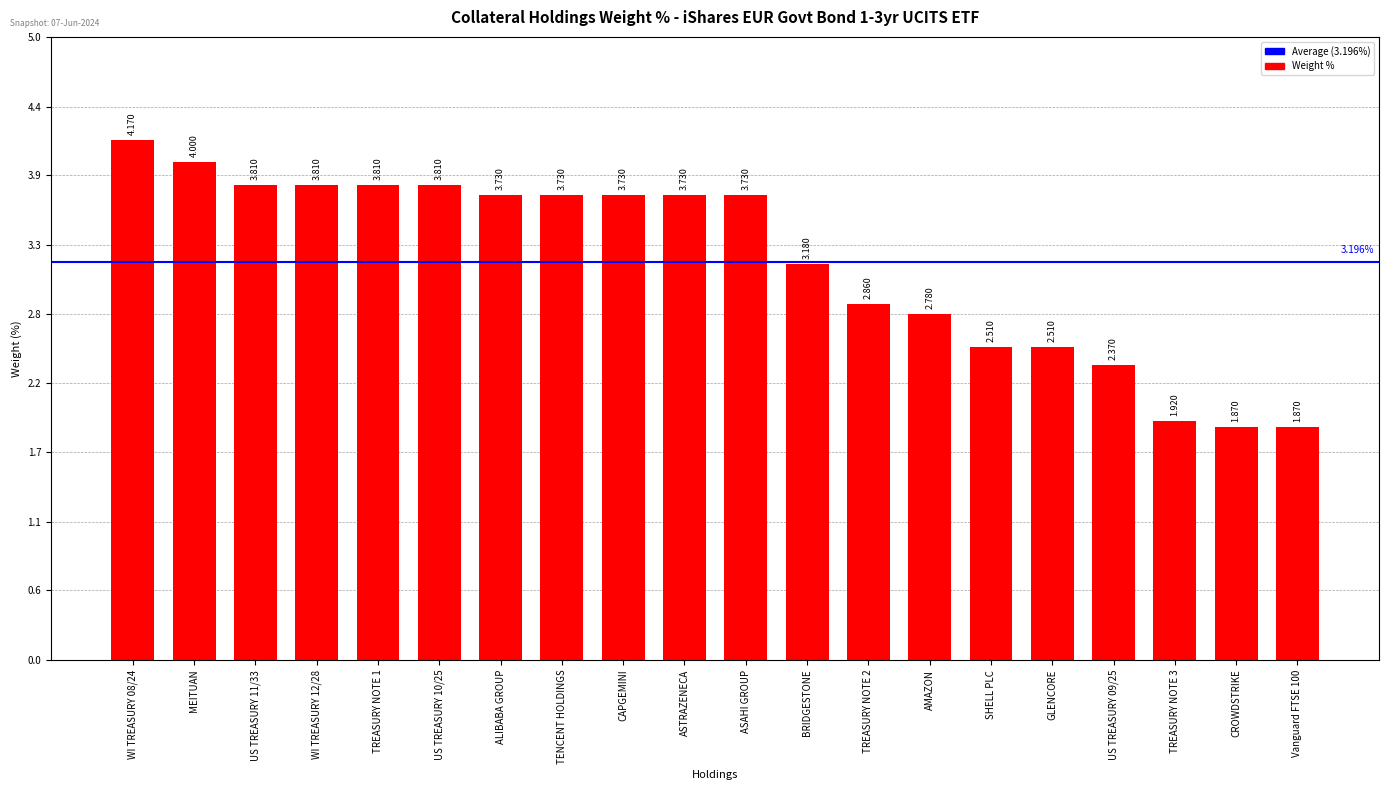

How many bars are there in total?

20